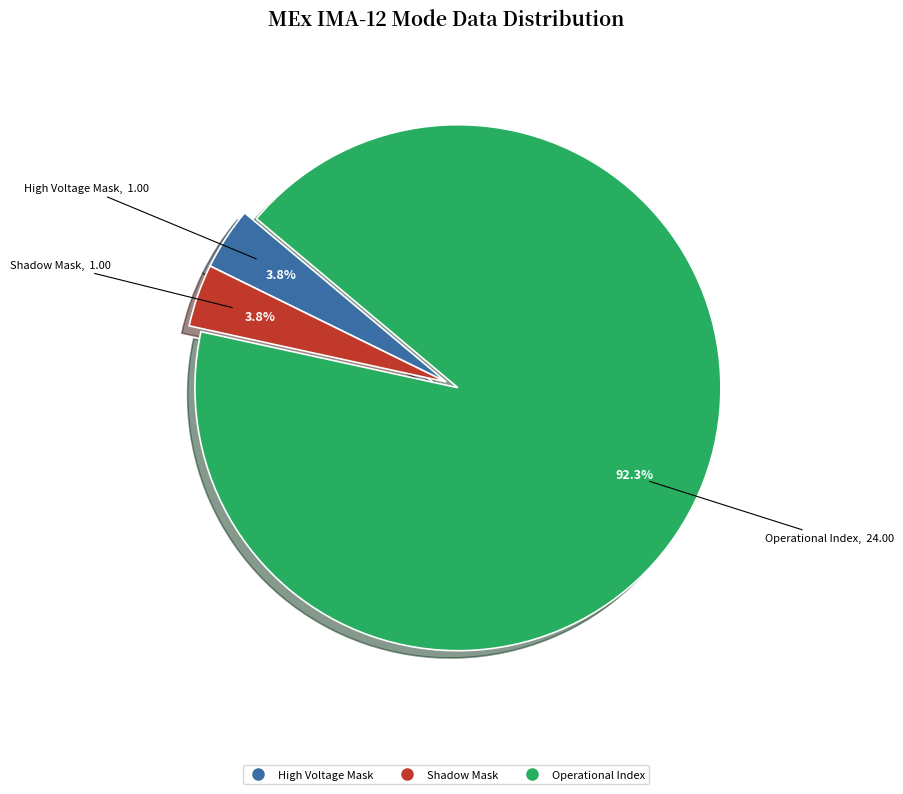

How many slices are in this pie chart?

3